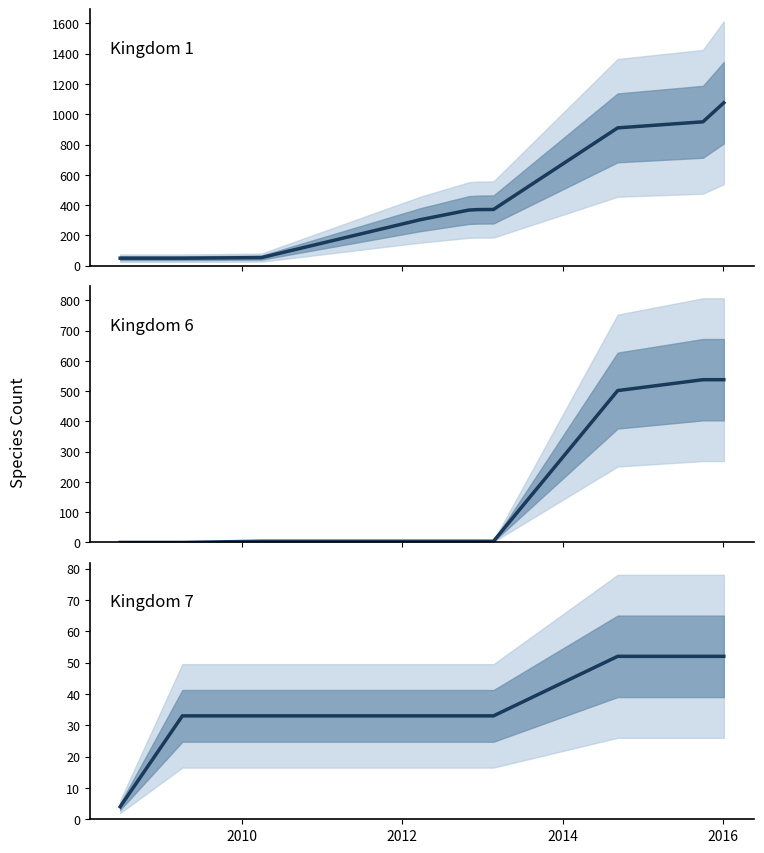

Count the number of categories in the chart.

10